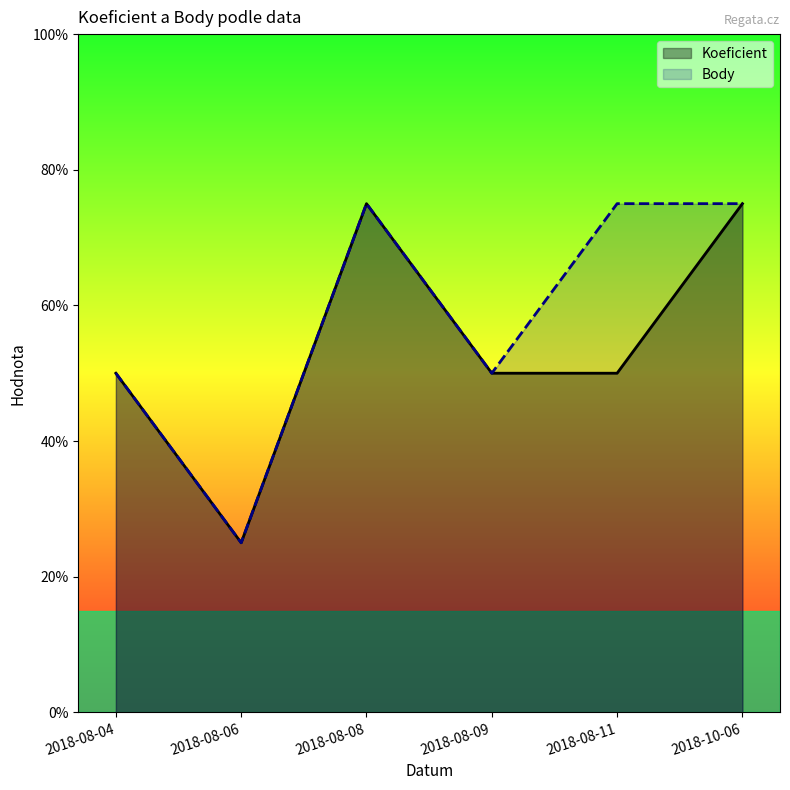

True or false: Body and Koeficient cross at least once.

False